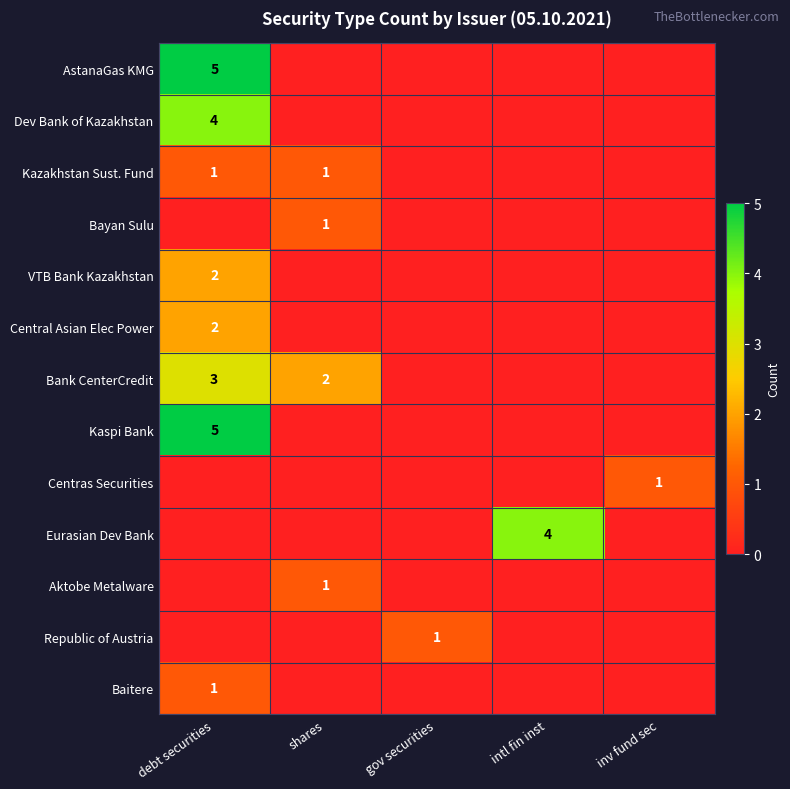

Is it true that Bayan Sulu equals 2 at shares?

False